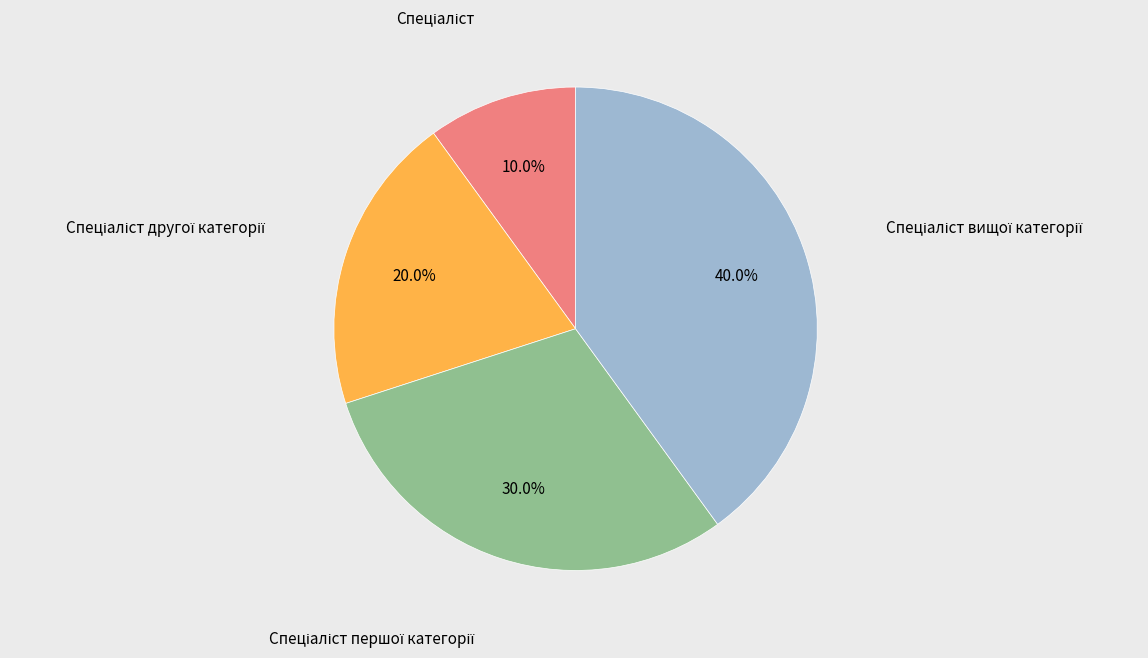

Is there any slice that represents more than half of the pie?

No